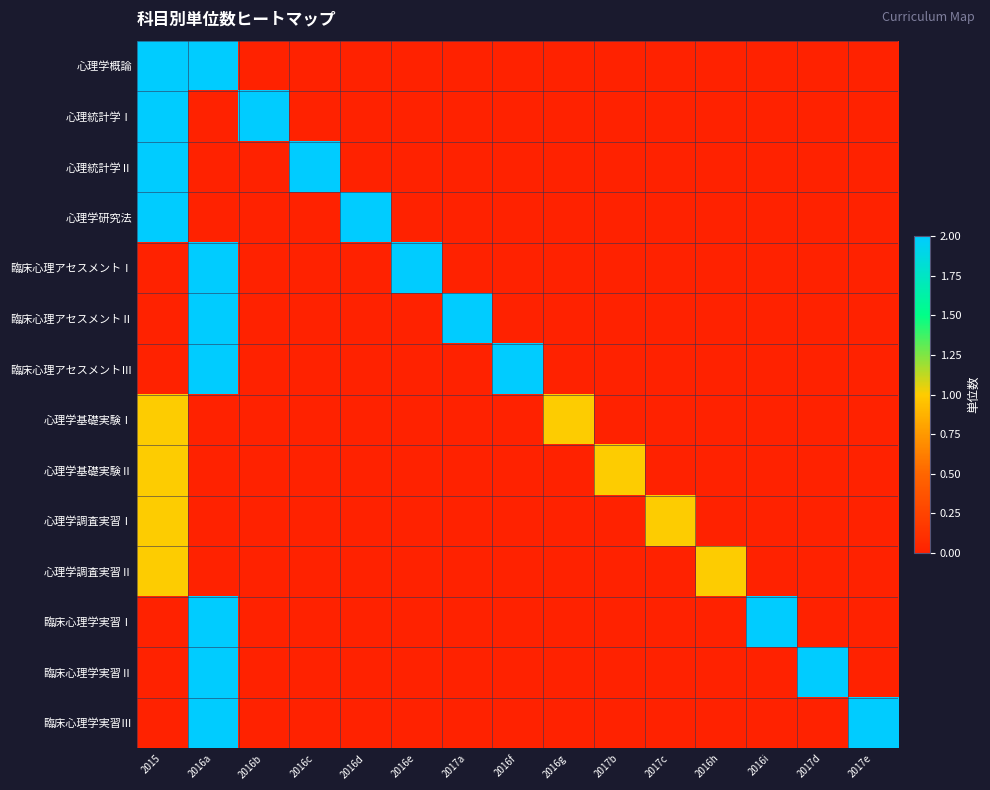

Reading left to right, list all the values displayed in this chart.

心理学概論: 2015=2	2016a=2	2016b=0	2016c=0	2016d=0	2016e=0	2017a=0	2016f=0	2016g=0	2017b=0	2017c=0	2016h=0	2016i=0	2017d=0	2017e=0
心理統計学Ⅰ: 2015=2	2016a=0	2016b=2	2016c=0	2016d=0	2016e=0	2017a=0	2016f=0	2016g=0	2017b=0	2017c=0	2016h=0	2016i=0	2017d=0	2017e=0
心理統計学Ⅱ: 2015=2	2016a=0	2016b=0	2016c=2	2016d=0	2016e=0	2017a=0	2016f=0	2016g=0	2017b=0	2017c=0	2016h=0	2016i=0	2017d=0	2017e=0
心理学研究法: 2015=2	2016a=0	2016b=0	2016c=0	2016d=2	2016e=0	2017a=0	2016f=0	2016g=0	2017b=0	2017c=0	2016h=0	2016i=0	2017d=0	2017e=0
臨床心理アセスメントⅠ: 2015=0	2016a=2	2016b=0	2016c=0	2016d=0	2016e=2	2017a=0	2016f=0	2016g=0	2017b=0	2017c=0	2016h=0	2016i=0	2017d=0	2017e=0
臨床心理アセスメントⅡ: 2015=0	2016a=2	2016b=0	2016c=0	2016d=0	2016e=0	2017a=2	2016f=0	2016g=0	2017b=0	2017c=0	2016h=0	2016i=0	2017d=0	2017e=0
臨床心理アセスメントⅢ: 2015=0	2016a=2	2016b=0	2016c=0	2016d=0	2016e=0	2017a=0	2016f=2	2016g=0	2017b=0	2017c=0	2016h=0	2016i=0	2017d=0	2017e=0
心理学基礎実験Ⅰ: 2015=1	2016a=0	2016b=0	2016c=0	2016d=0	2016e=0	2017a=0	2016f=0	2016g=1	2017b=0	2017c=0	2016h=0	2016i=0	2017d=0	2017e=0
心理学基礎実験Ⅱ: 2015=1	2016a=0	2016b=0	2016c=0	2016d=0	2016e=0	2017a=0	2016f=0	2016g=0	2017b=1	2017c=0	2016h=0	2016i=0	2017d=0	2017e=0
心理学調査実習Ⅰ: 2015=1	2016a=0	2016b=0	2016c=0	2016d=0	2016e=0	2017a=0	2016f=0	2016g=0	2017b=0	2017c=1	2016h=0	2016i=0	2017d=0	2017e=0
心理学調査実習Ⅱ: 2015=1	2016a=0	2016b=0	2016c=0	2016d=0	2016e=0	2017a=0	2016f=0	2016g=0	2017b=0	2017c=0	2016h=1	2016i=0	2017d=0	2017e=0
臨床心理学実習Ⅰ: 2015=0	2016a=2	2016b=0	2016c=0	2016d=0	2016e=0	2017a=0	2016f=0	2016g=0	2017b=0	2017c=0	2016h=0	2016i=2	2017d=0	2017e=0
臨床心理学実習Ⅱ: 2015=0	2016a=2	2016b=0	2016c=0	2016d=0	2016e=0	2017a=0	2016f=0	2016g=0	2017b=0	2017c=0	2016h=0	2016i=0	2017d=2	2017e=0
臨床心理学実習Ⅲ: 2015=0	2016a=2	2016b=0	2016c=0	2016d=0	2016e=0	2017a=0	2016f=0	2016g=0	2017b=0	2017c=0	2016h=0	2016i=0	2017d=0	2017e=2